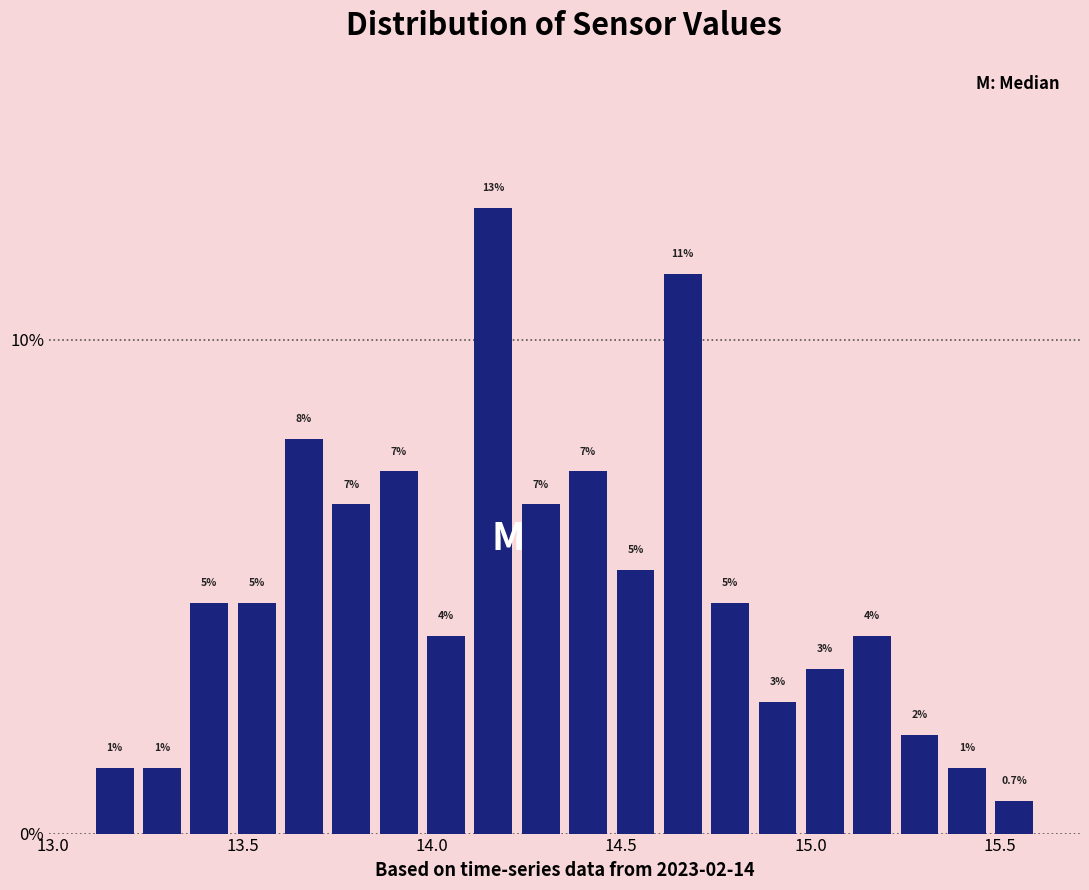

Around what value on the x-axis is the tallest bar? Give the approximate position of its centre, as read against the axis.

14.15